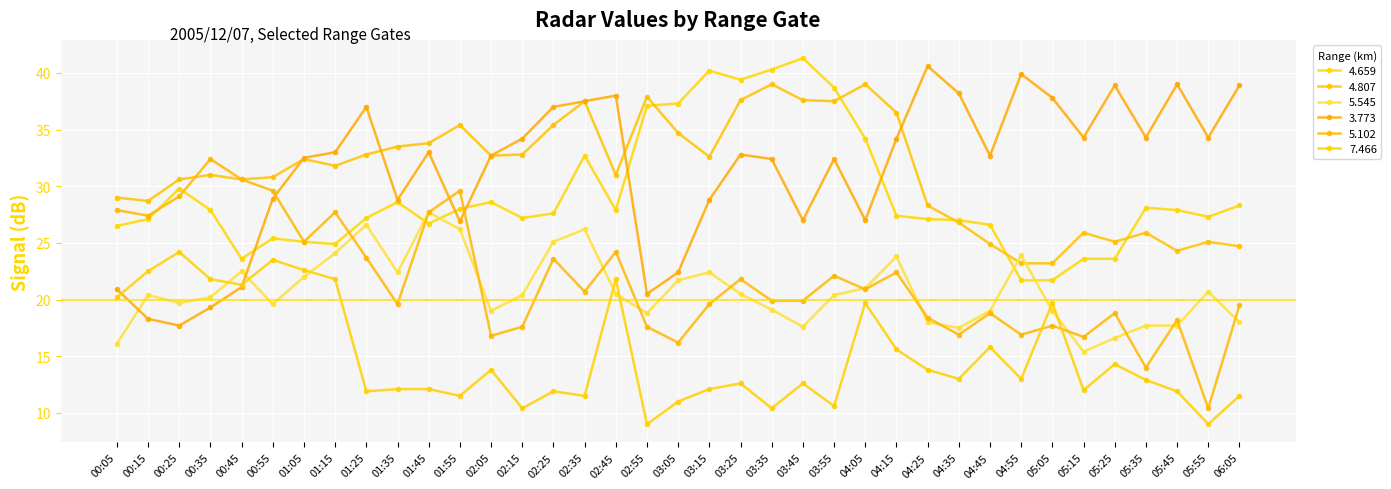

What is the minimum value shown in the chart?

9.0